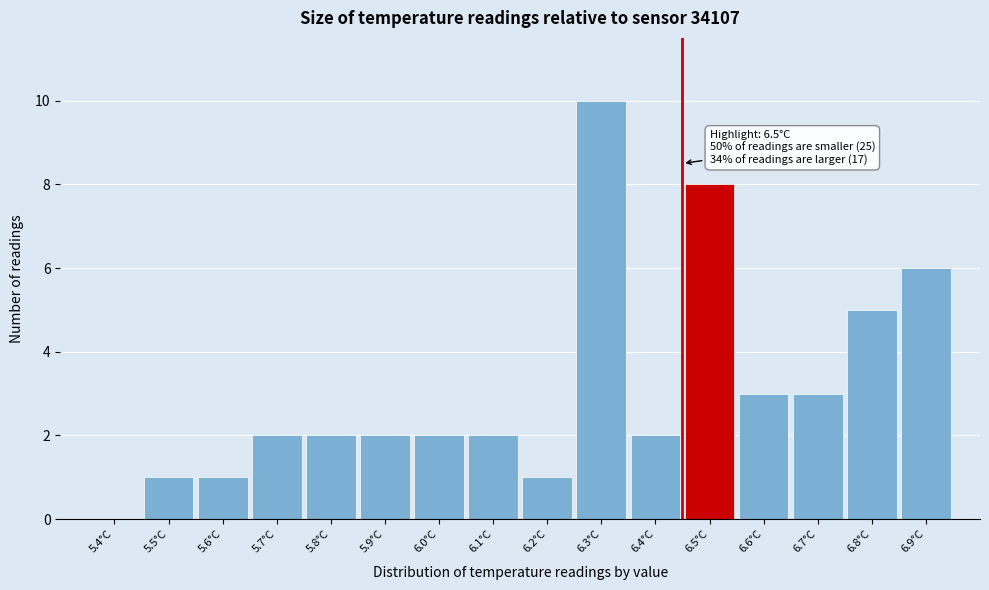

Reading left to right, extract all data points from this chart.

5.4°C=0	5.5°C=1	5.6°C=1	5.7°C=2	5.8°C=2	5.9°C=2	6.0°C=2	6.1°C=2	6.2°C=1	6.3°C=10	6.4°C=2	6.5°C=8	6.6°C=3	6.7°C=3	6.8°C=5	6.9°C=6